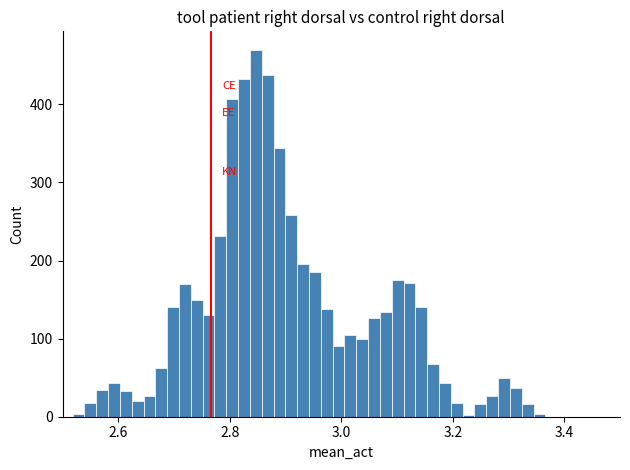

Around what value on the x-axis is the tallest bar? Give the approximate position of its centre, as read against the axis.

2.84